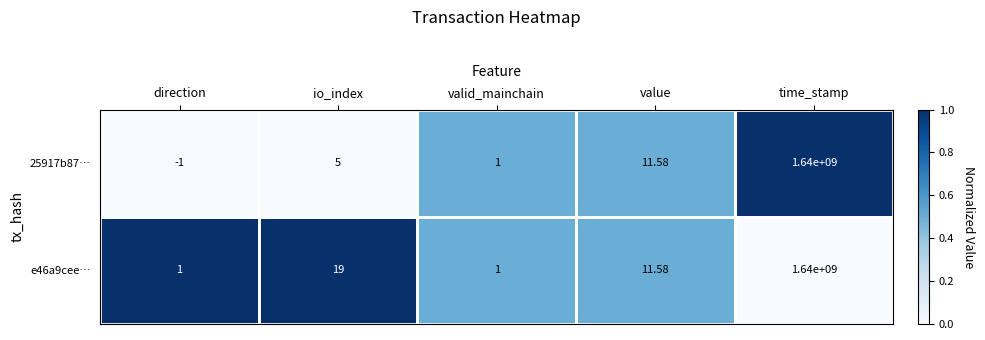

At which label does 25917b87… reach its minimum?

direction